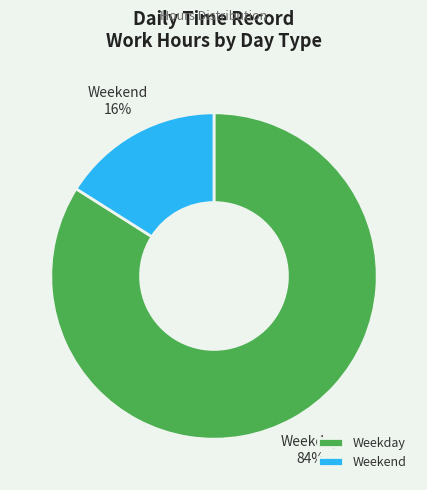

Is it true that Weekday is 84% of the pie?

True